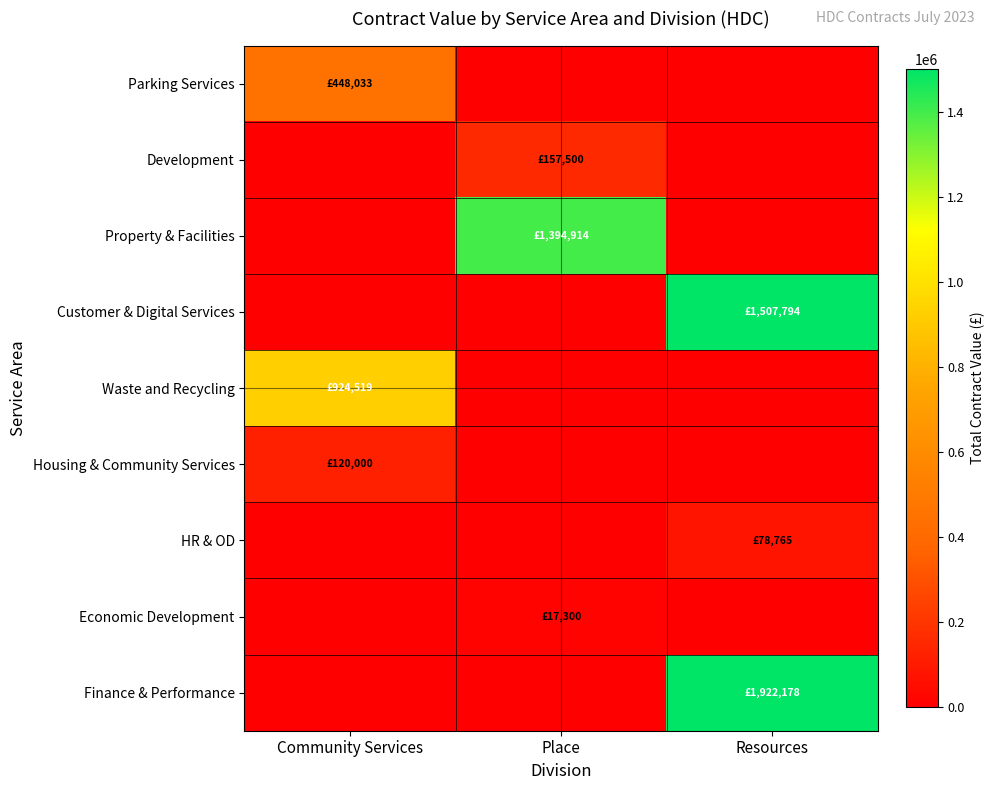

Rank the series at Place from lowest to highest value.

Parking Services, Customer & Digital Services, Waste and Recycling, Housing & Community Services, HR & OD, Finance & Performance, Economic Development, Development, Property & Facilities